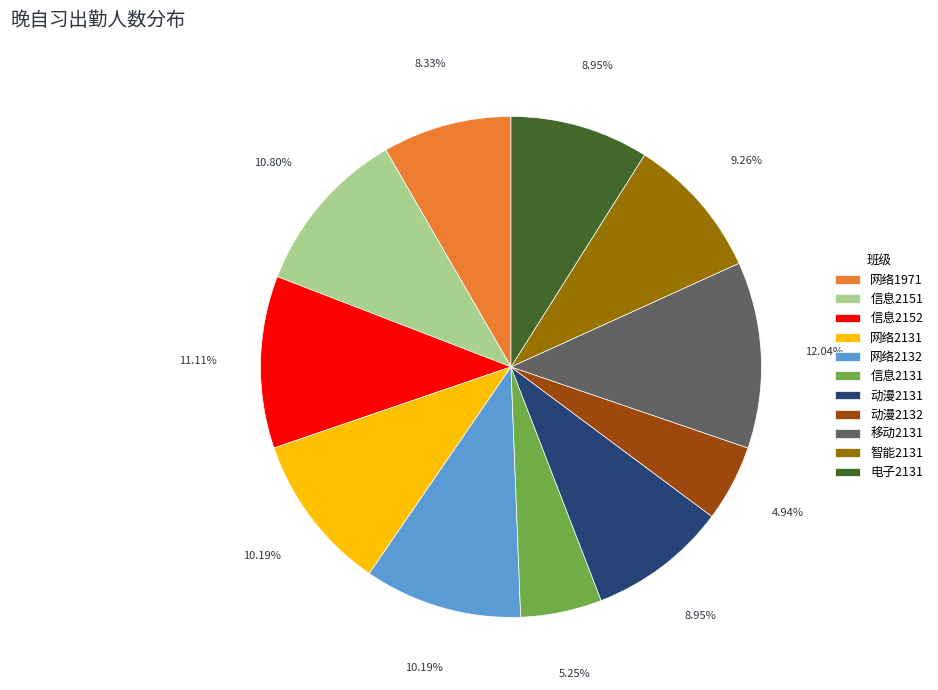

Which has a higher value, 动漫2132 or 网络2132?

网络2132